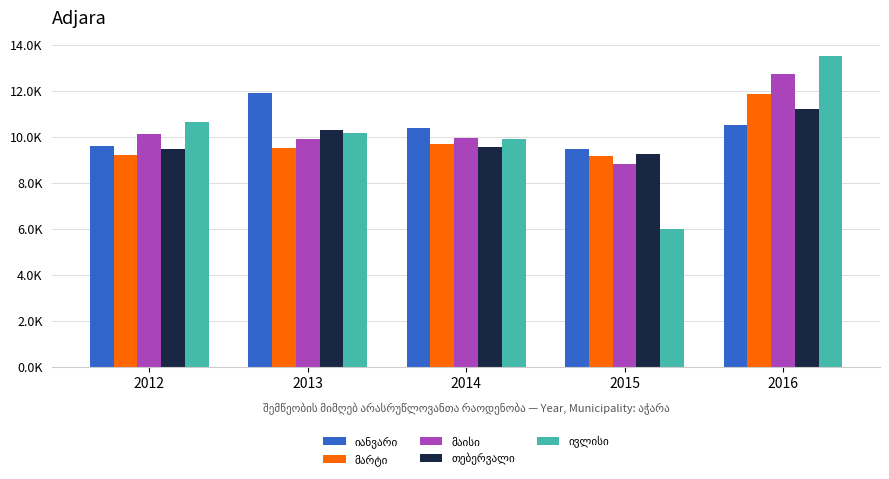

At how many categories does at least one series exceed 12740?

1